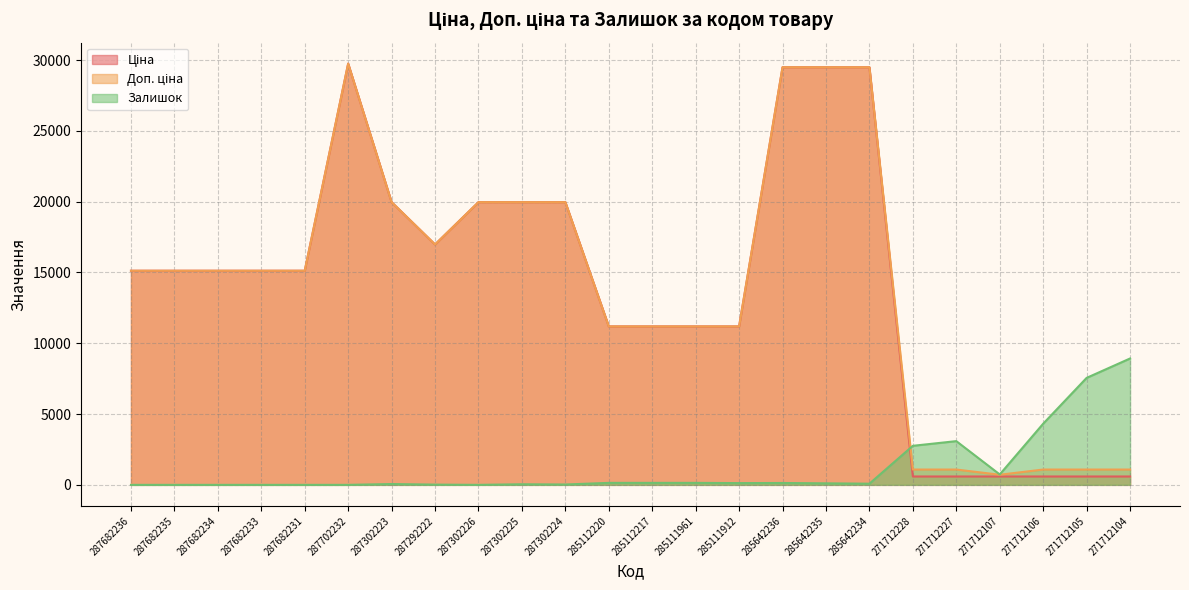

Which series has the largest total across all categories?

Доп. ціна